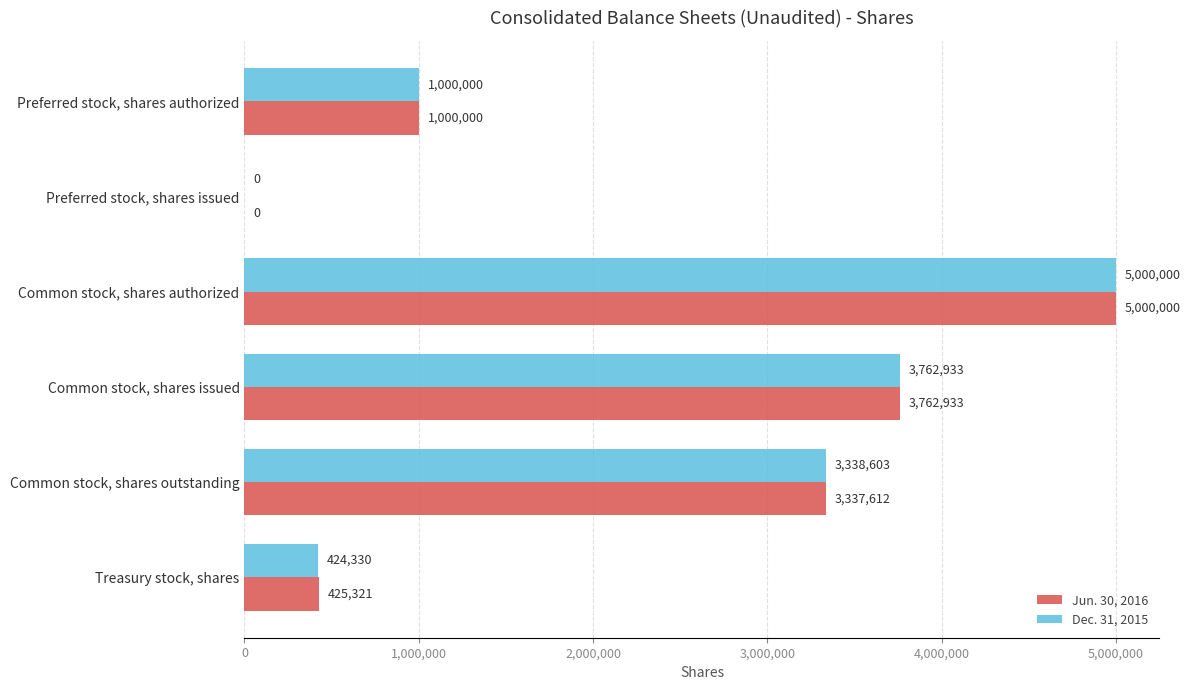

Count the number of data series in this chart.

2